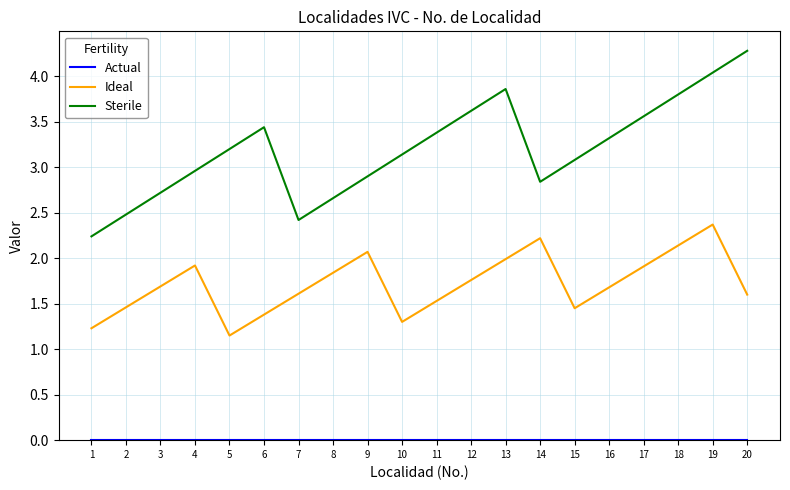

How many lines are shown in the chart?

3